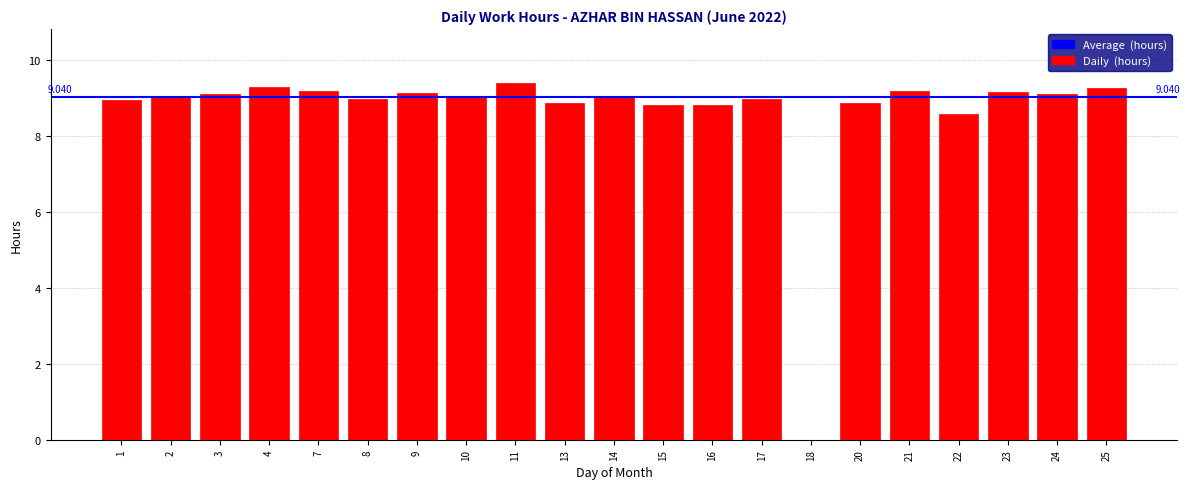

The value at 10 is 16.2. True or false?

False